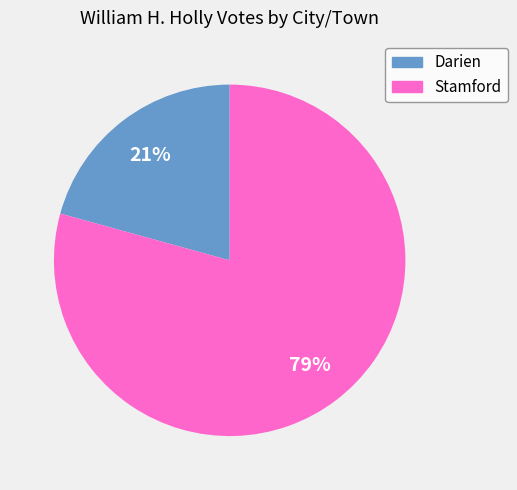

To the nearest percent, what is the average slice percentage?

50%